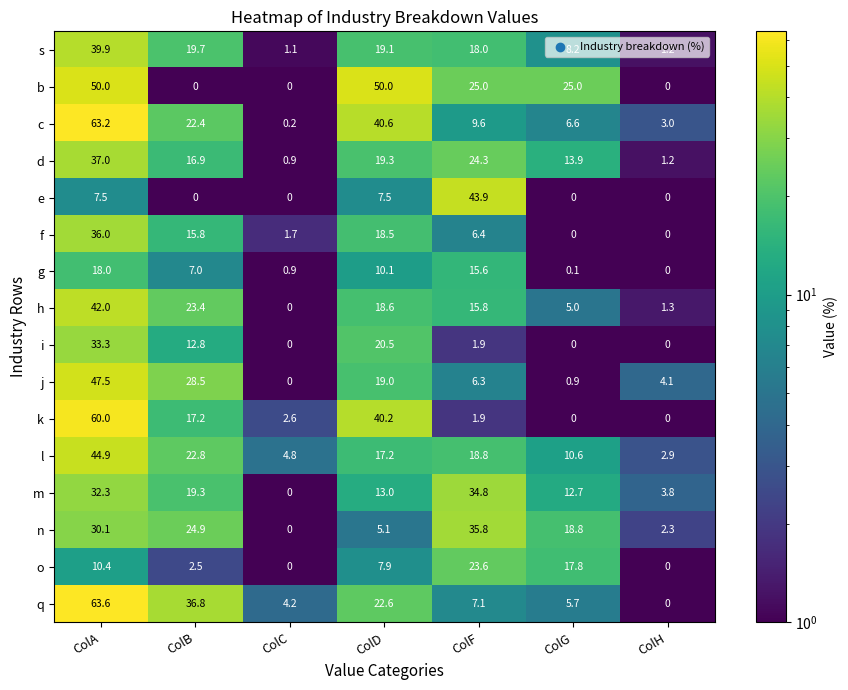

At which category is the sum across all series the highest?

ColA